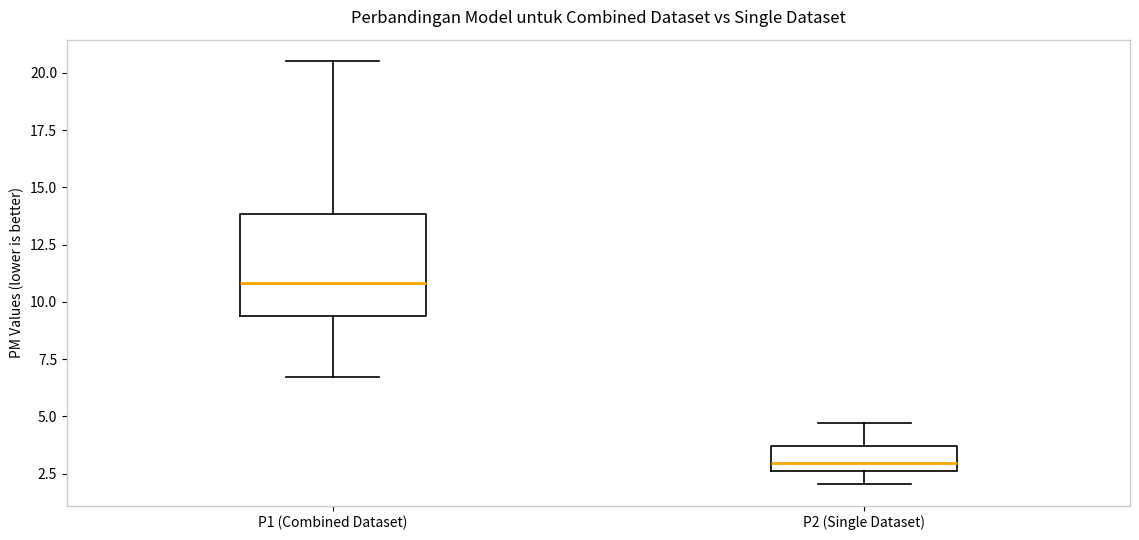

Reading left to right, transcribe this box plot: for each box, give where its median line is, the range the box spans, and where its two whiskers end, as read against the y-axis. The values are not printed on the chart, so give them approximately, as read against the axis.

P1 (Combined Dataset): median 11.0, box 9.5 to 14.0, whiskers 6.5 to 20.5
P2 (Single Dataset): median 3.0, box 2.5 to 3.5, whiskers 2.0 to 4.5